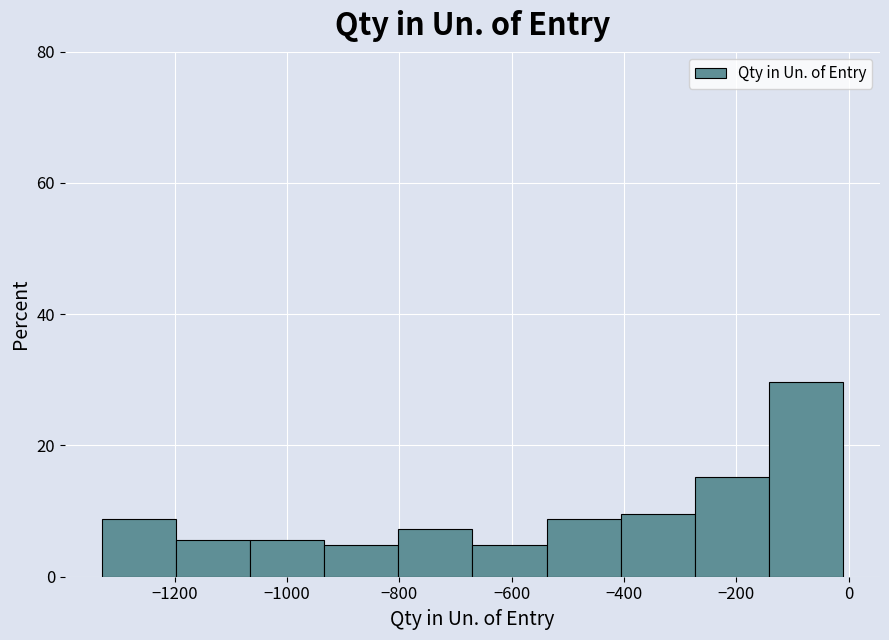

Reading left to right, transcribe this chart: for each bar, give the range it covers on the x-axis and its height. Neither the bar edges nor the heights are printed on the chart, so give them approximately, as read against the axes.

-1320 to -1200: 8
-1200 to -1060: 6
-1060 to -940: 6
-940 to -800: 4
-800 to -660: 8
-660 to -540: 4
-540 to -400: 8
-400 to -280: 10
-280 to -140: 16
-140 to 0: 30